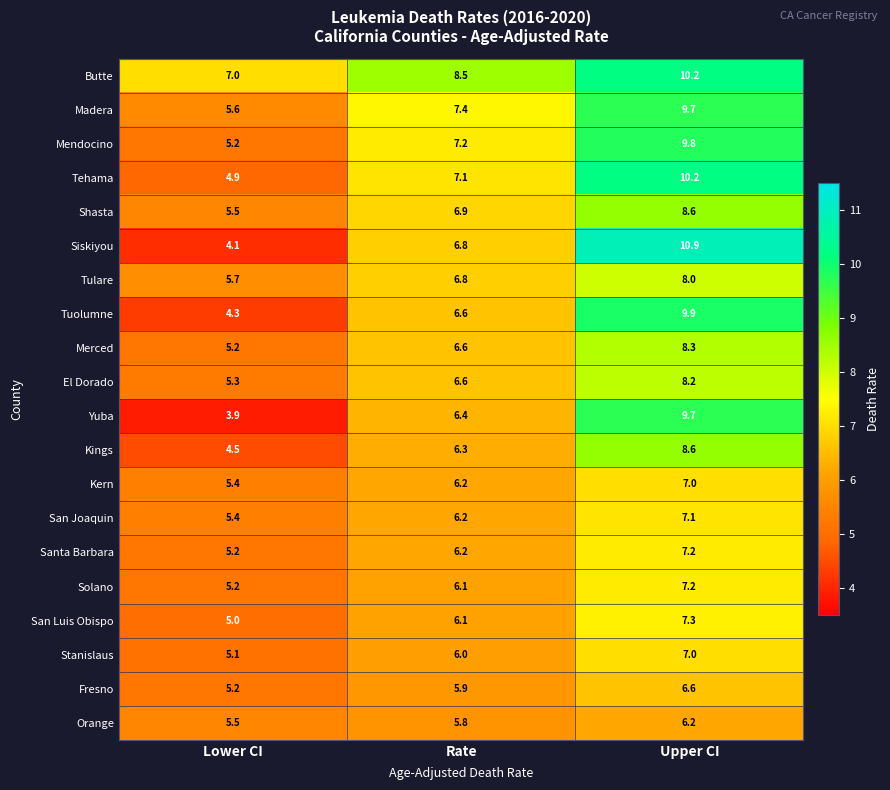

What is the difference between the Butte values at Upper CI and Lower CI?

3.2